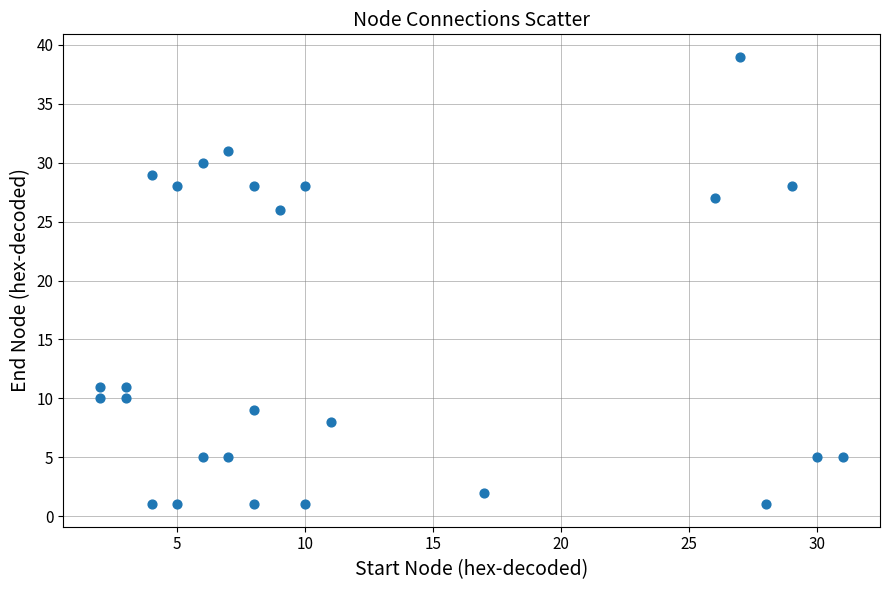

What is the range of X values (max minus min)?

29